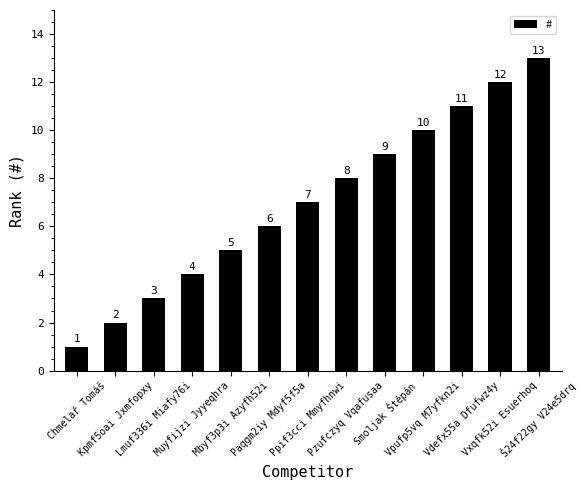

What is the sum of all values?

91